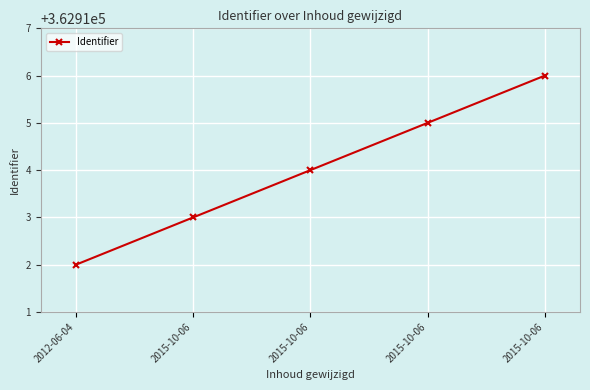

How many data points are less than 362914?

2